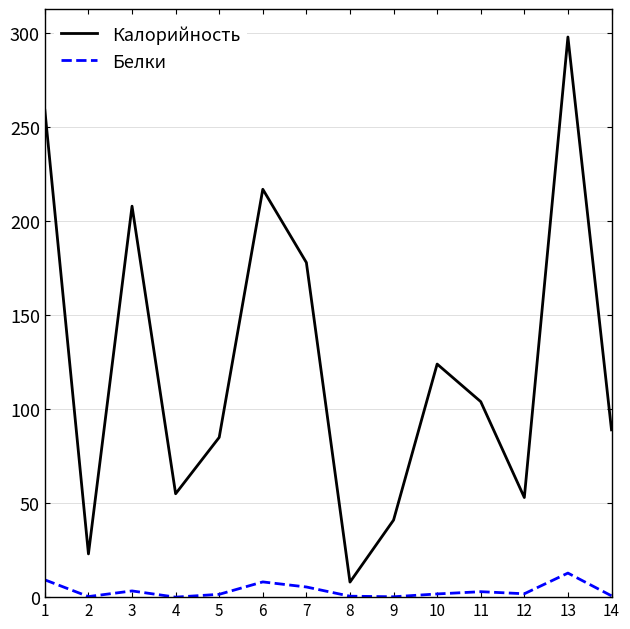

At 5, list the series in order from largest to smallest.

Калорийность, Белки